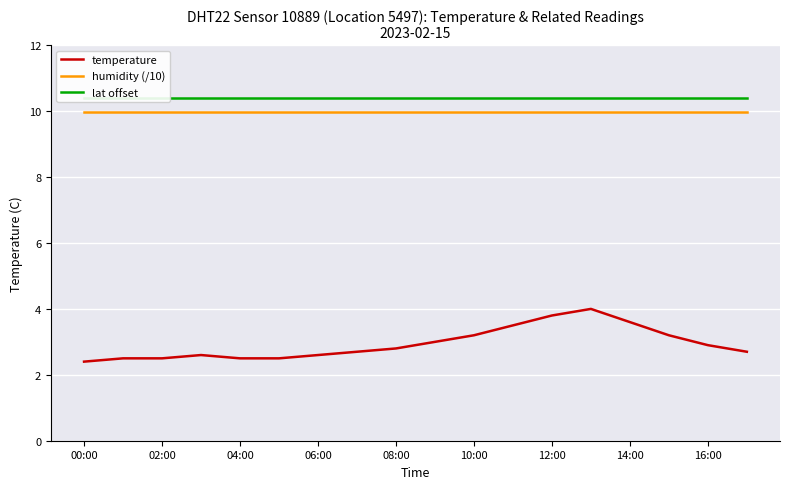

True or false: humidity (/10) has a value of 10.0 at 08:00.

True